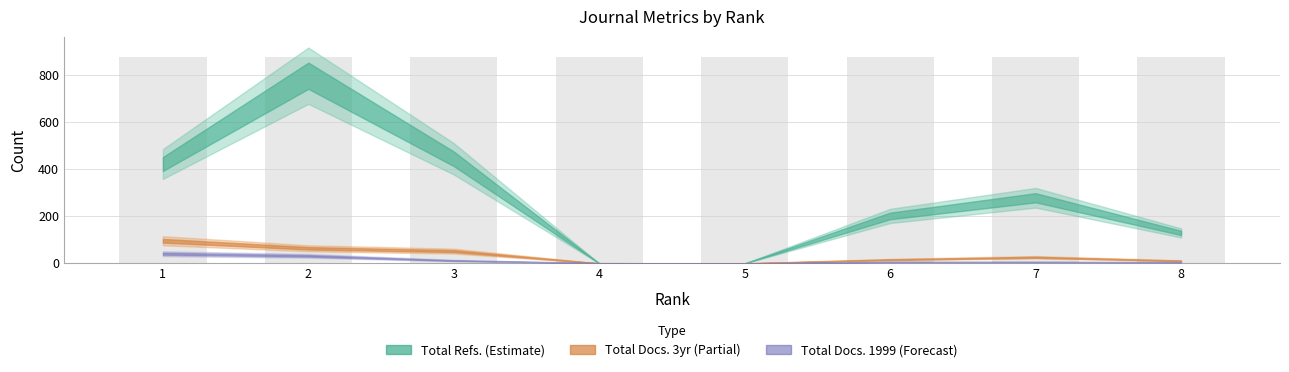

Which series changed the most between 4 and 5?

Total Docs. (1999)